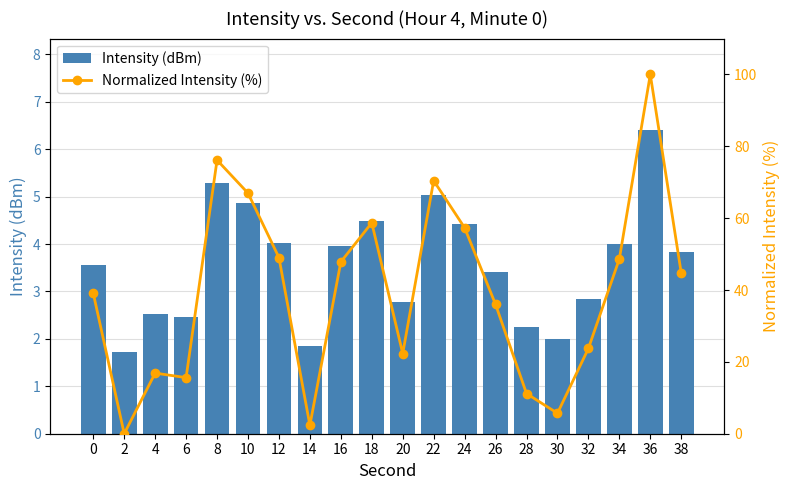

What is the value of the Normalized Intensity (%) bar at the 19th from the left?

100.0